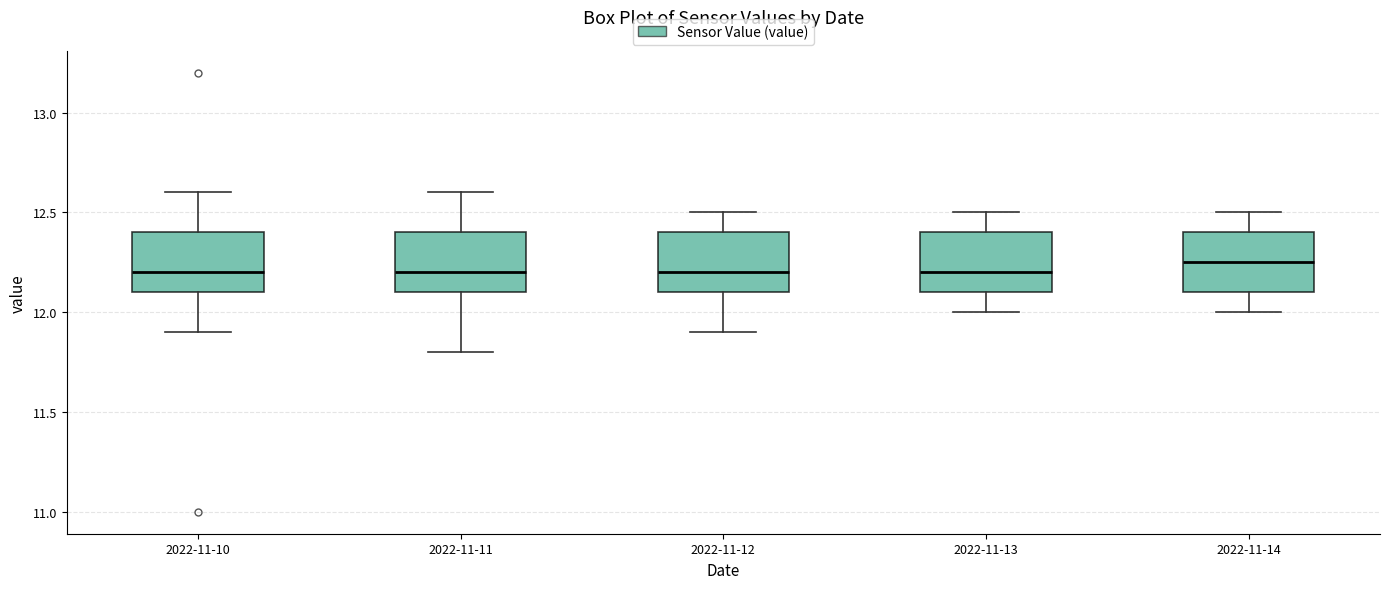

Which box has the highest median line?

2022-11-14